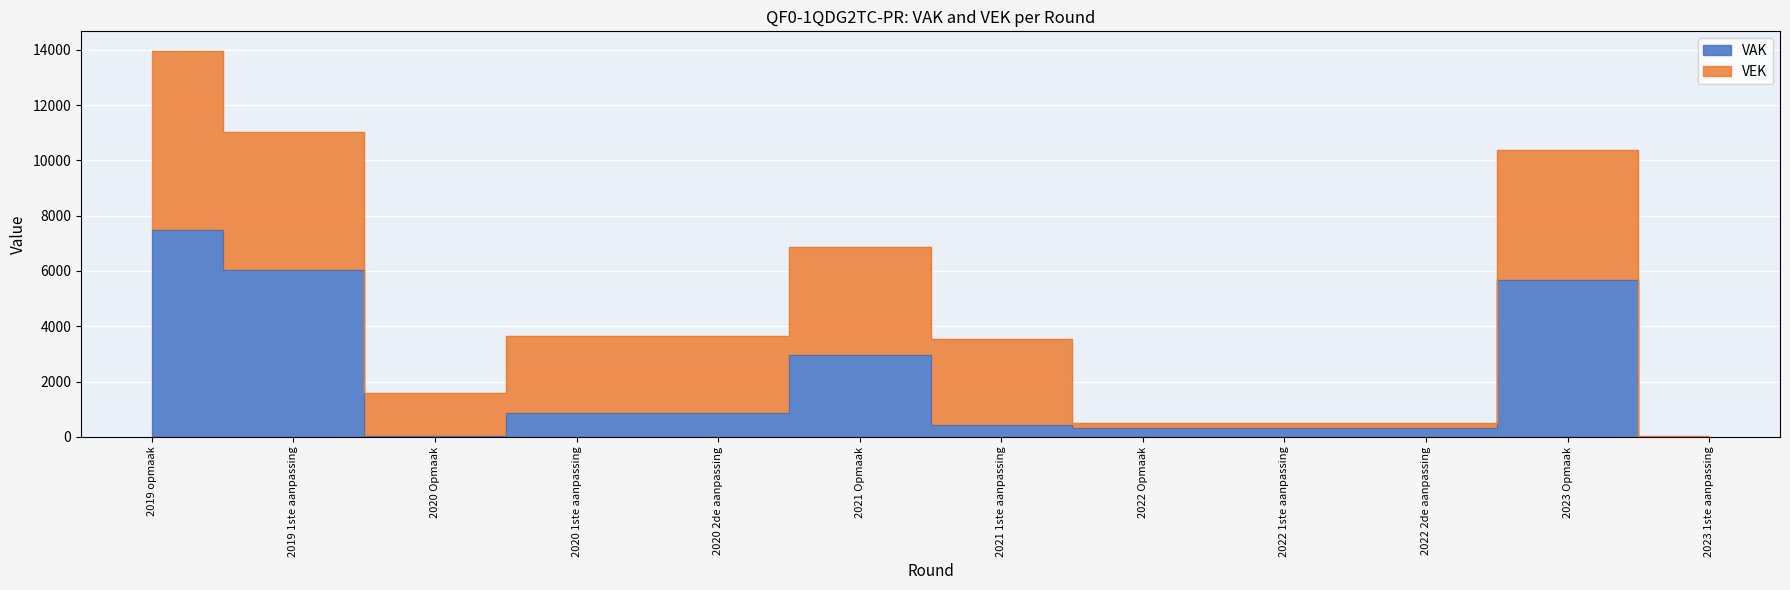

Does the chart display data point markers on the line(s)?

No